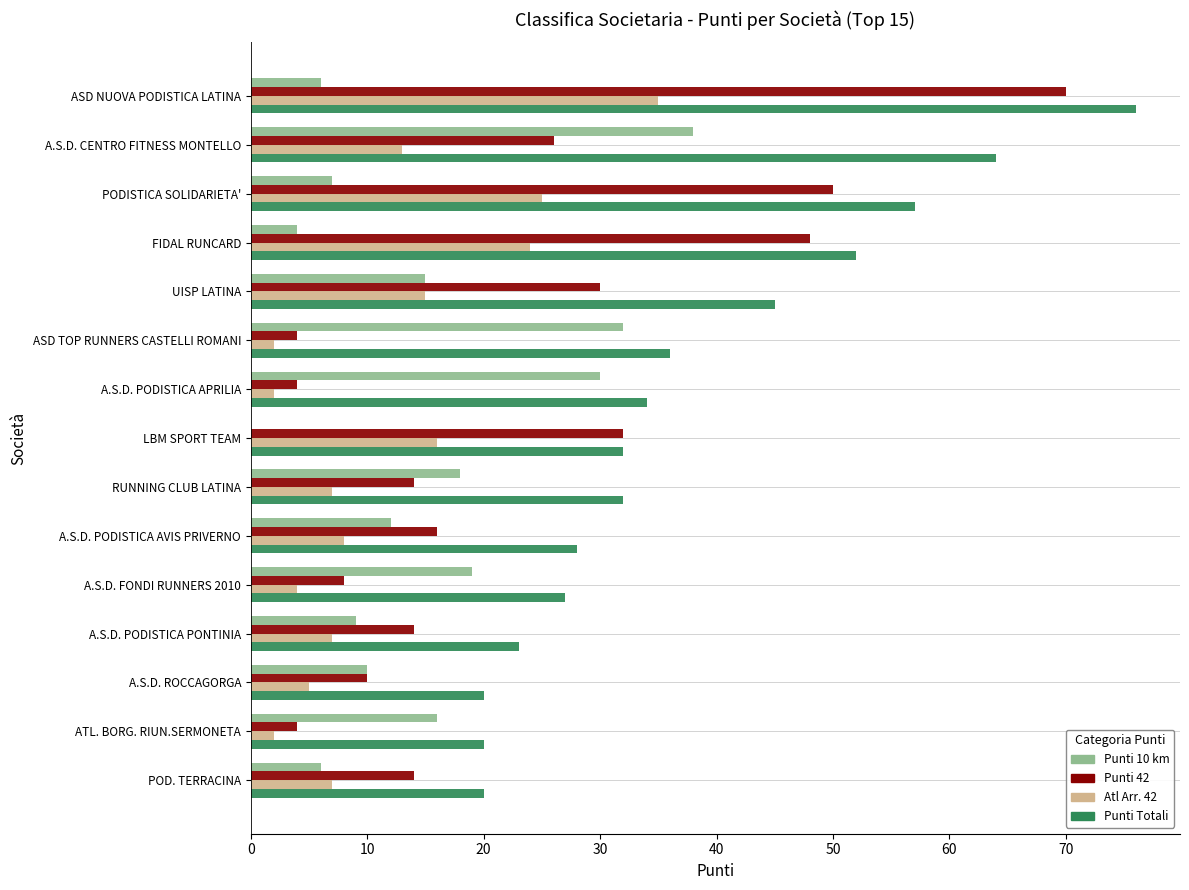

What is the total value across all series at ASD NUOVA PODISTICA LATINA?

187